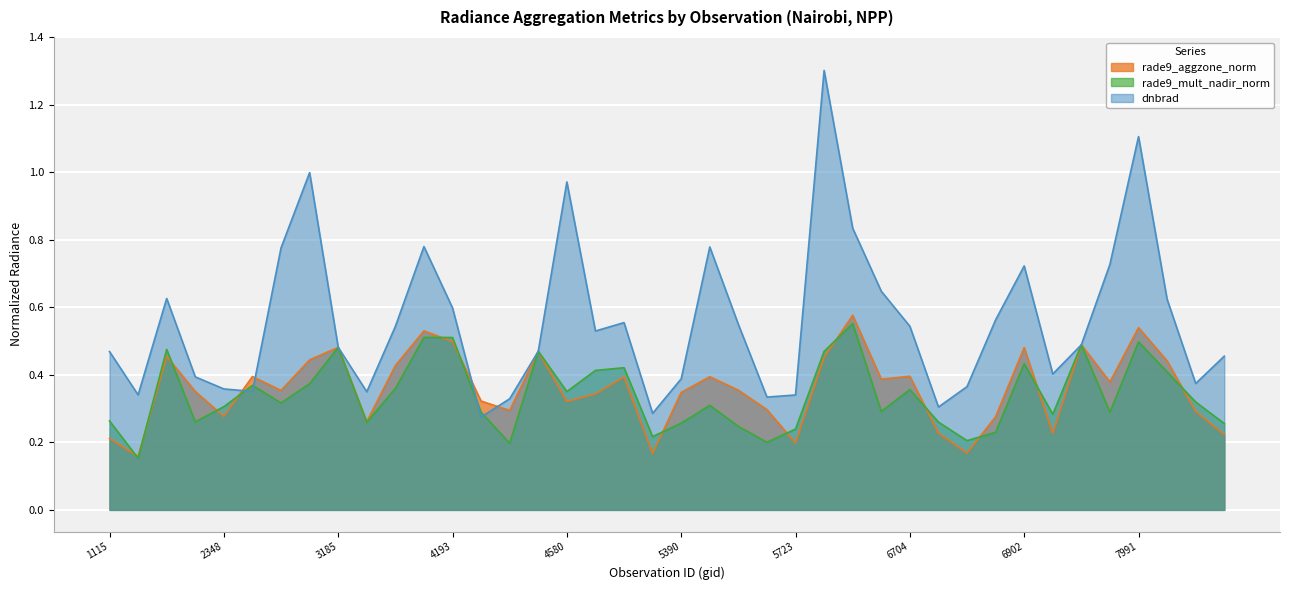

True or false: dnbrad and rade9_mult_nadir_norm cross at least once.

True